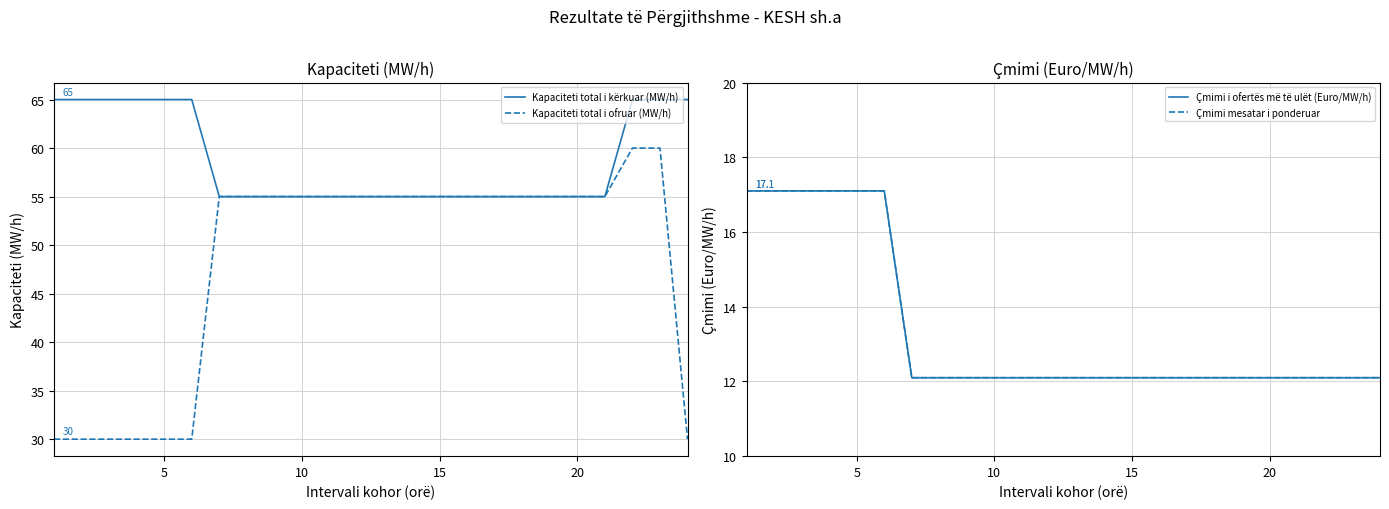

What is the maximum value for Kapaciteti total i kërkuar (MW/h)?

65